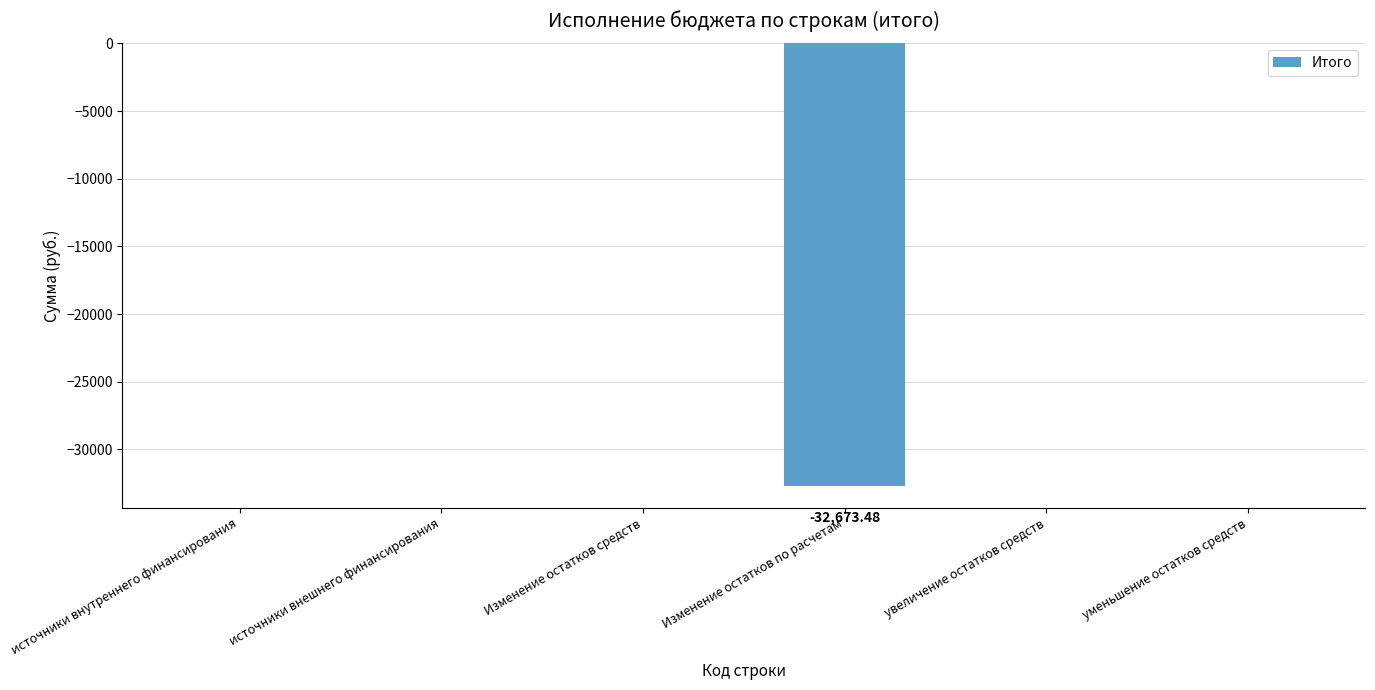

Are the bars horizontal?

No